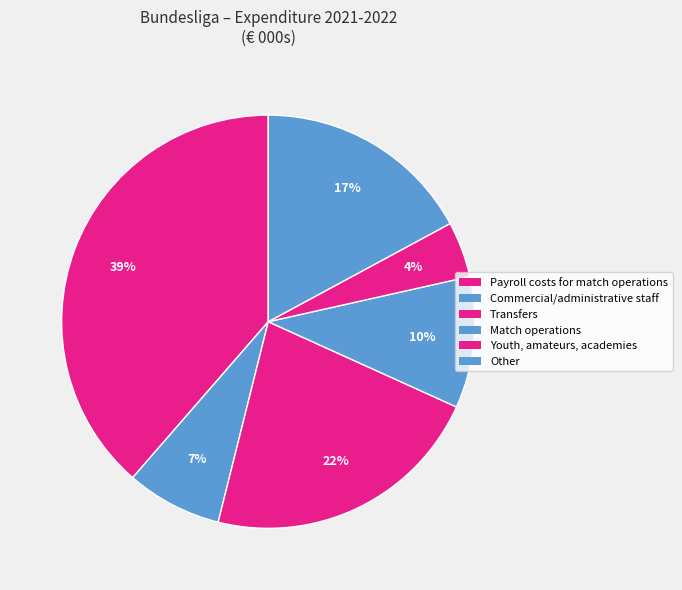

Is there a majority slice in this chart?

No